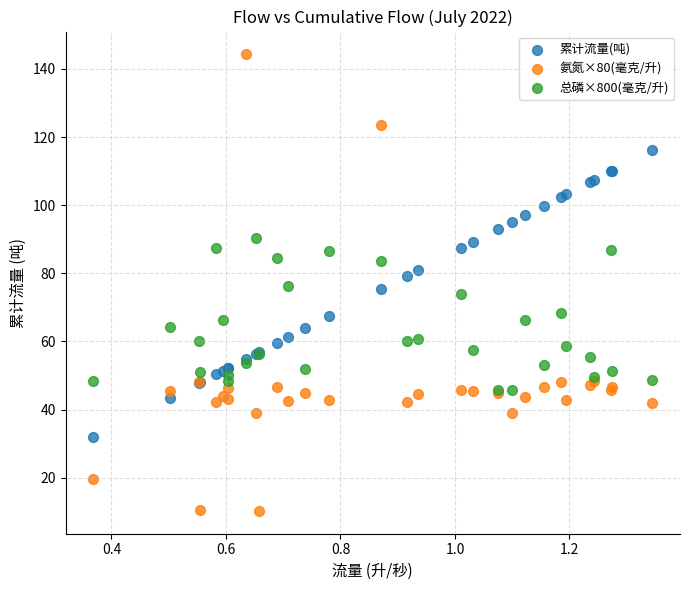

What is the X range (max minus min) for the scatter plot?

1.0